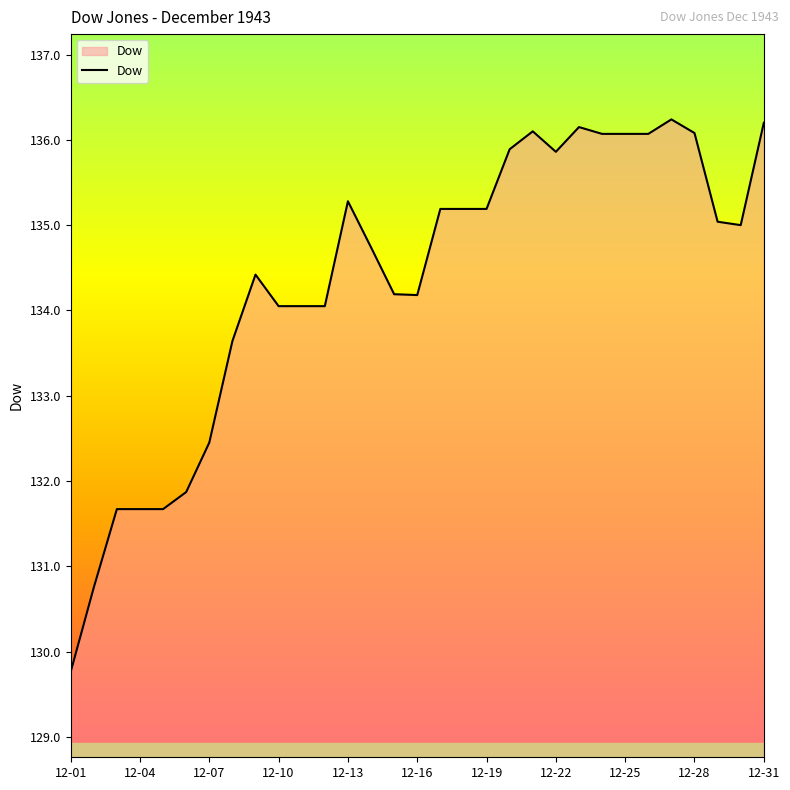

What is the minimum value shown in the chart?

129.8